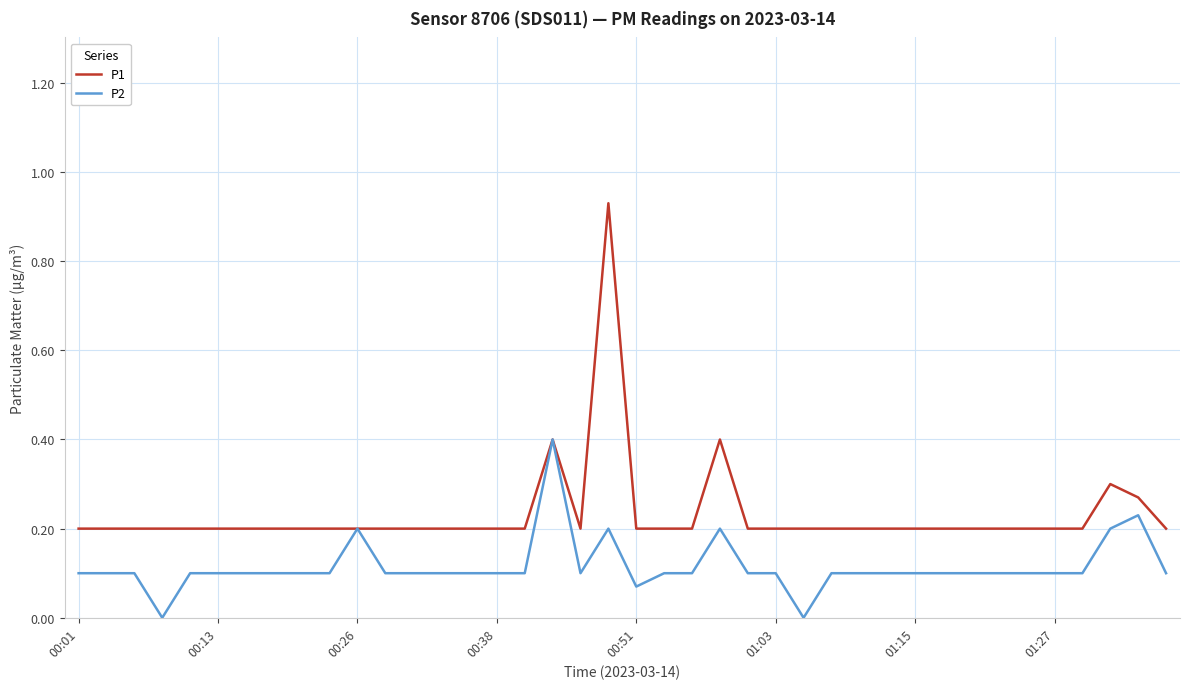

List the series in order of their peak value, highest first.

P1, P2